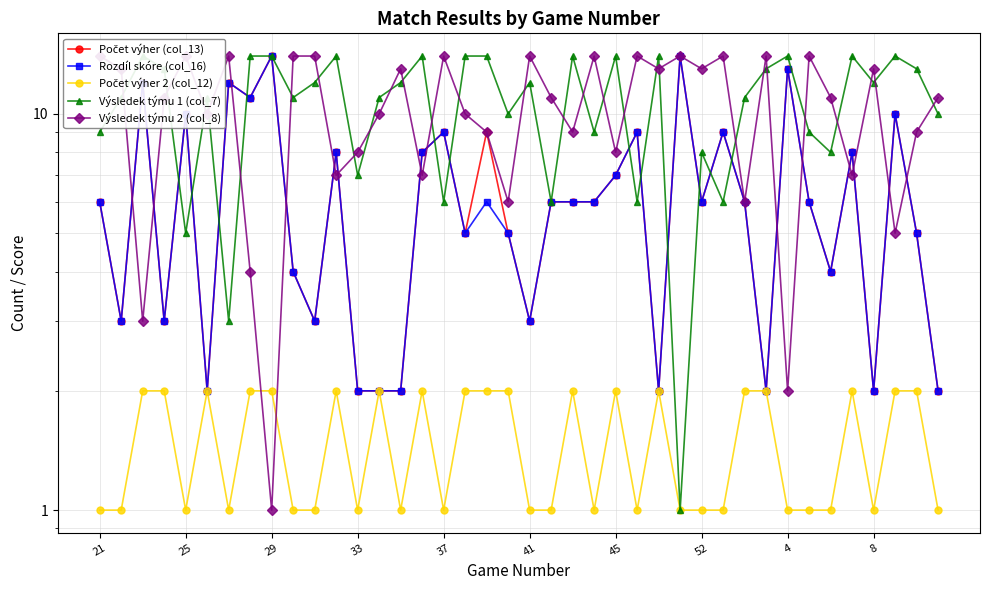

At how many categories does at least one series exceed 9?

39